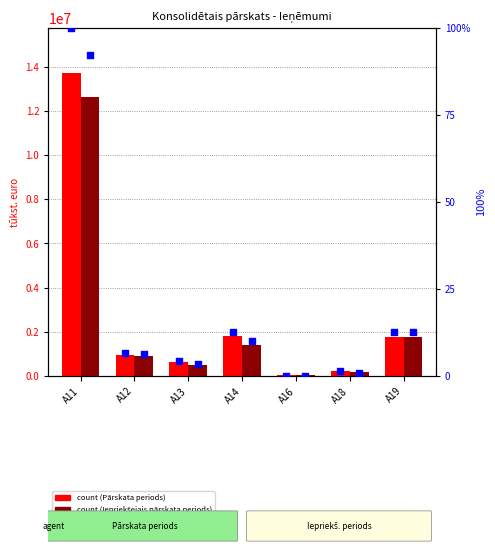

At which category is the sum across all series the highest?

A11